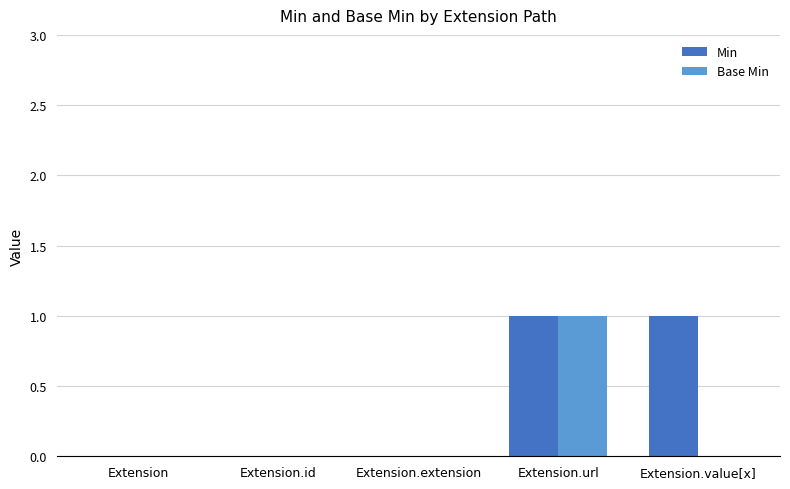

Are the bars horizontal?

No